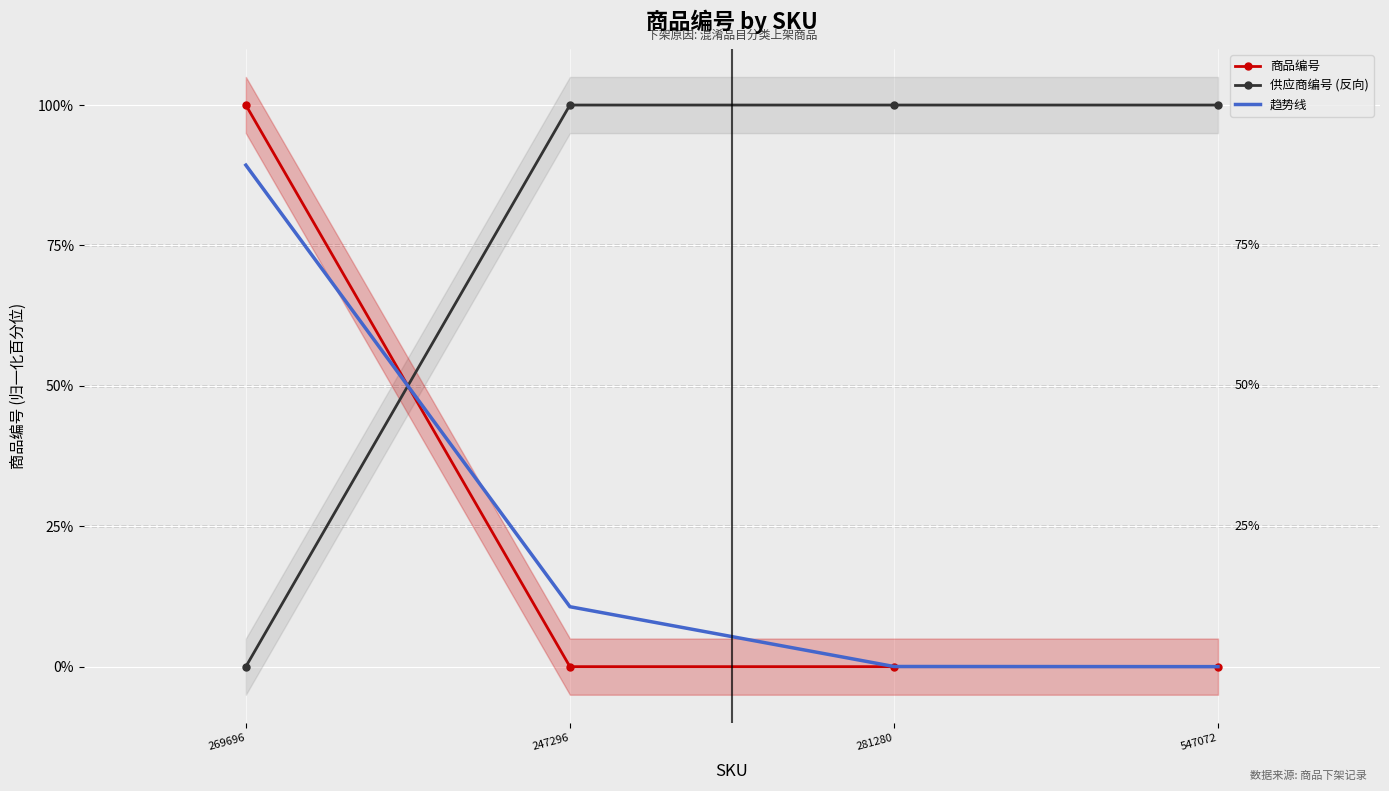

List the series in order of their peak value, lowest first.

趋势线, 商品编号, 供应商编号 (反向)